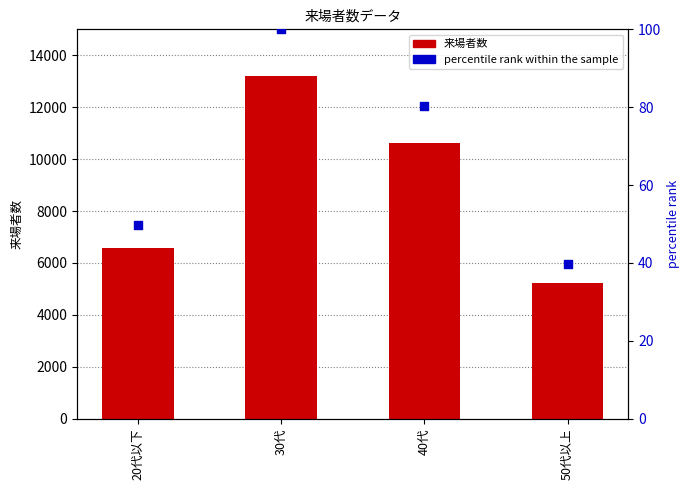

Which series has the widest spread of Y values?

来場者数